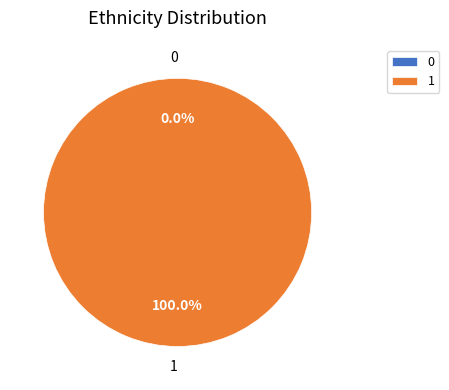

To the nearest percent, what is the average slice percentage?

50%